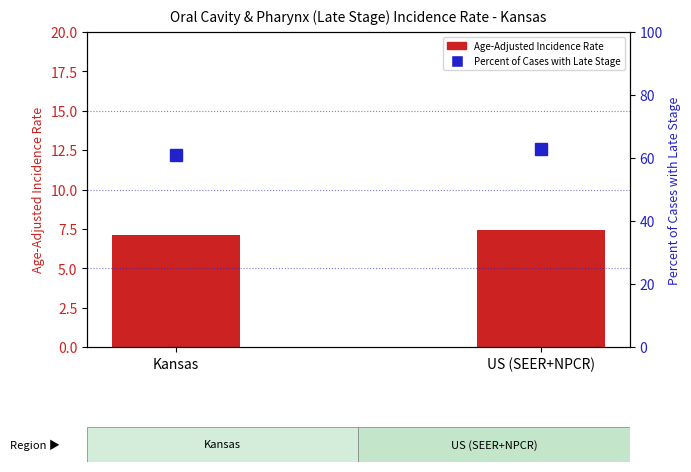

Does the chart contain stacked bars?

No